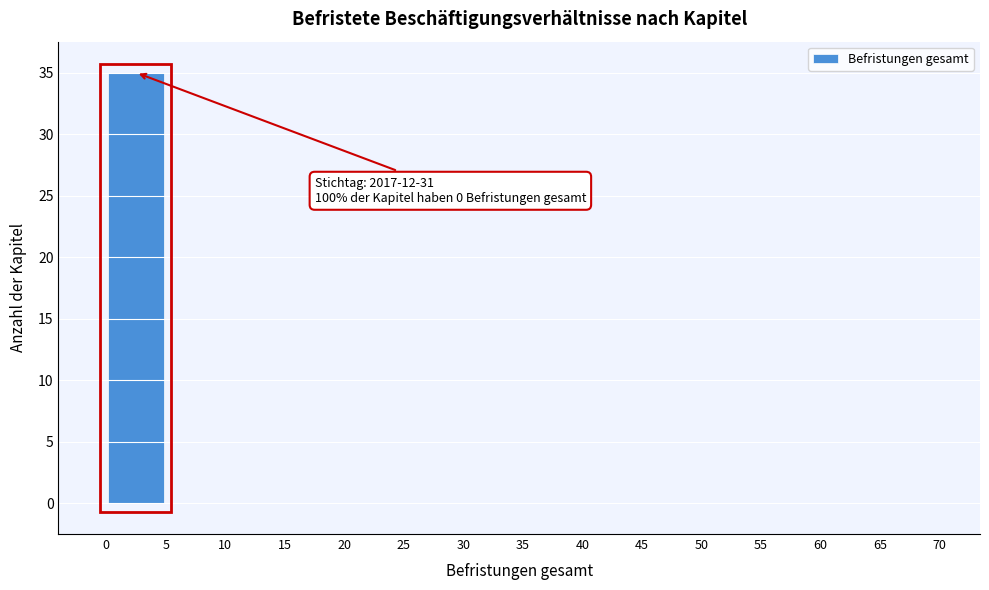

Over which range of the x-axis is the bar tallest?

0 to 5